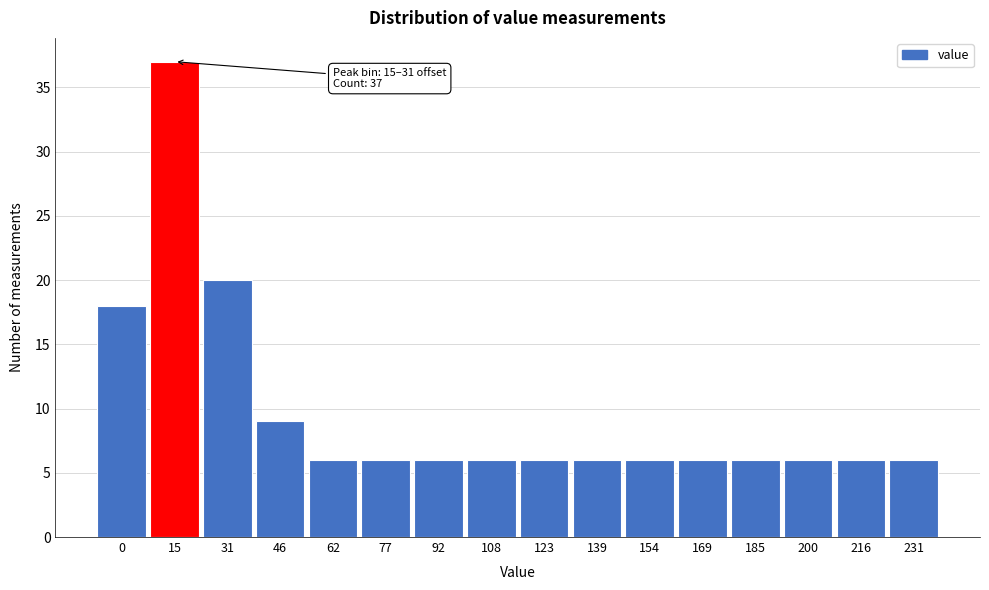

Reading left to right, transcribe all the data shown in this chart.

18	37	20	9	6	6	6	6	6	6	6	6	6	6	6	6